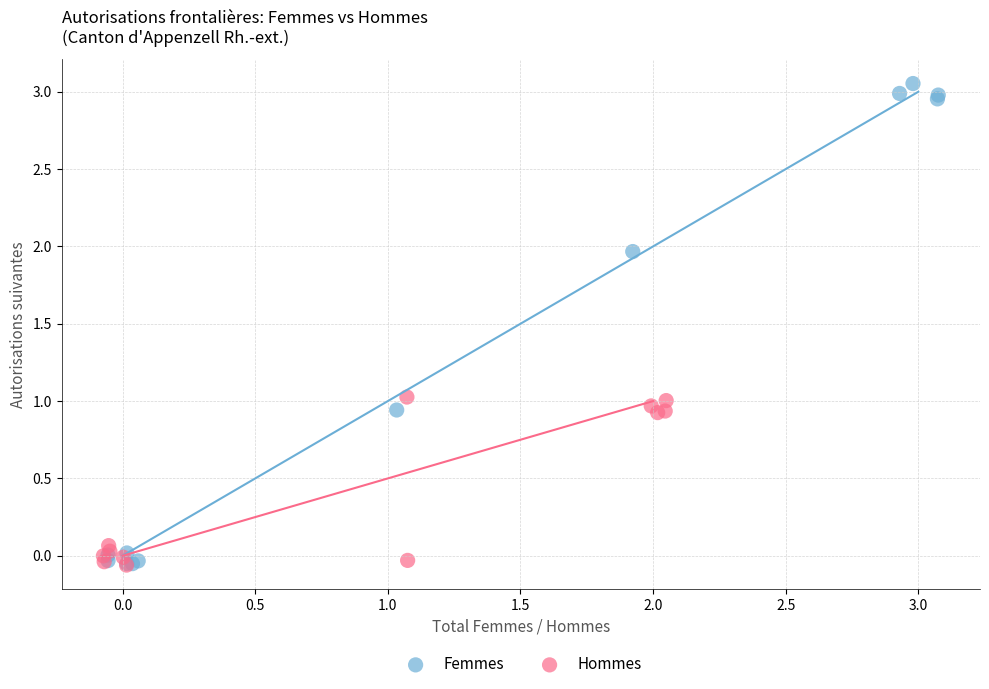

Which series contains the highest Y value?

Femmes